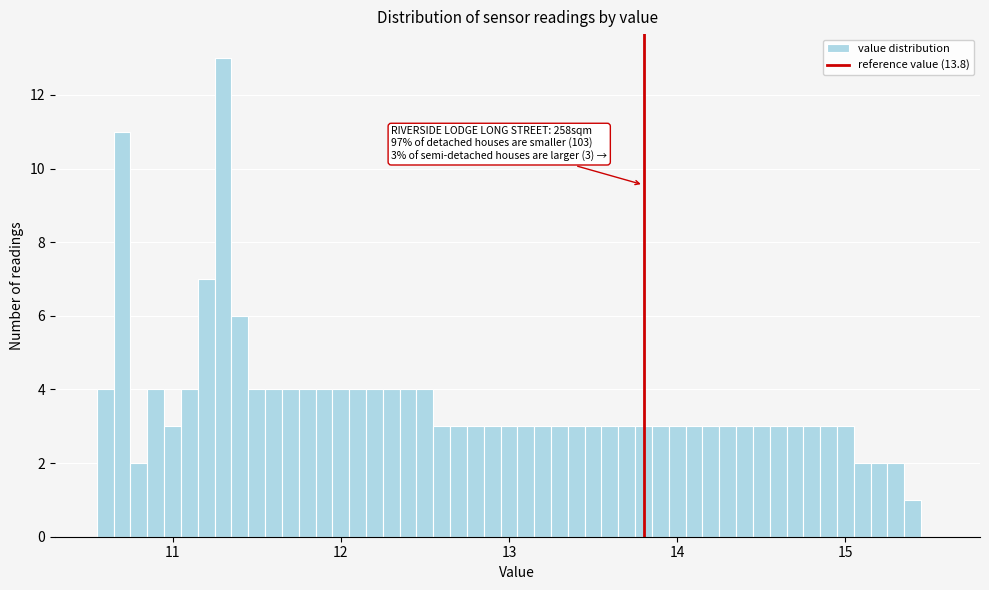

Around what value on the x-axis is the tallest bar? Give the approximate position of its centre, as read against the axis.

11.3